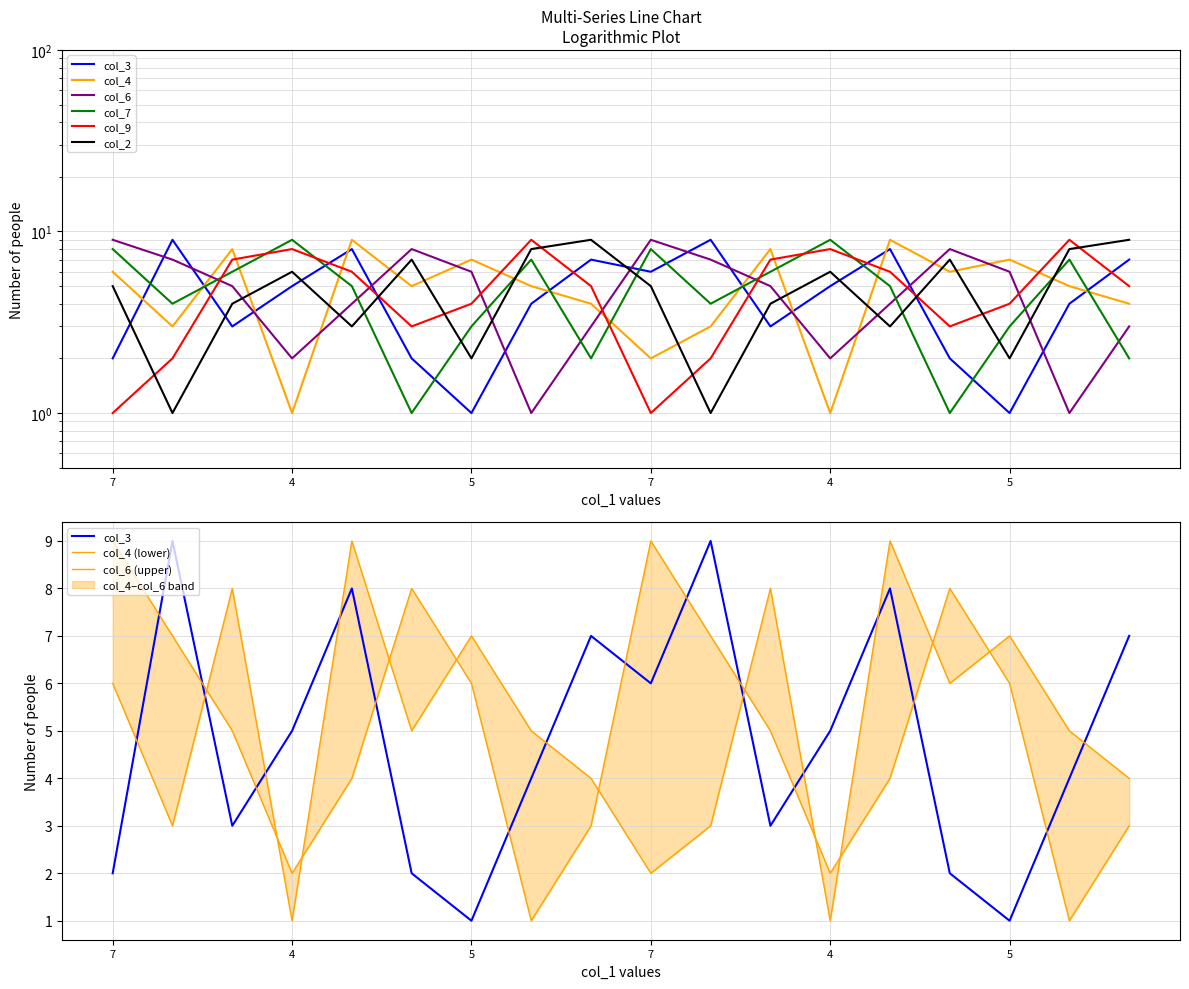

What is the sum of all col_2 values?

90